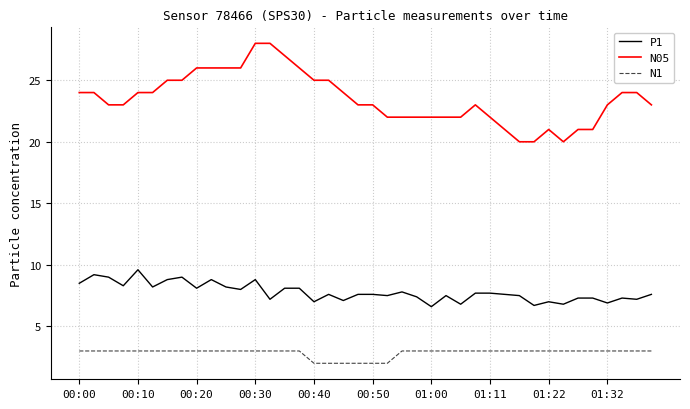

What is the minimum value shown in the chart?

2.0